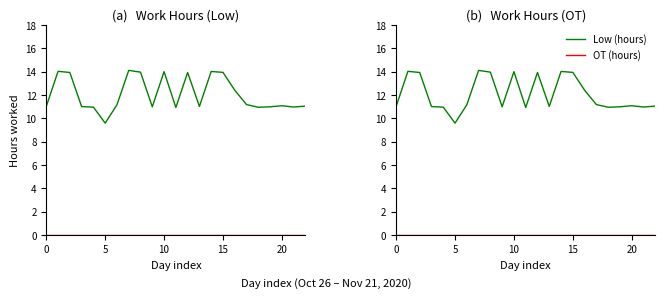

Between 7 and 15, which is larger?

7